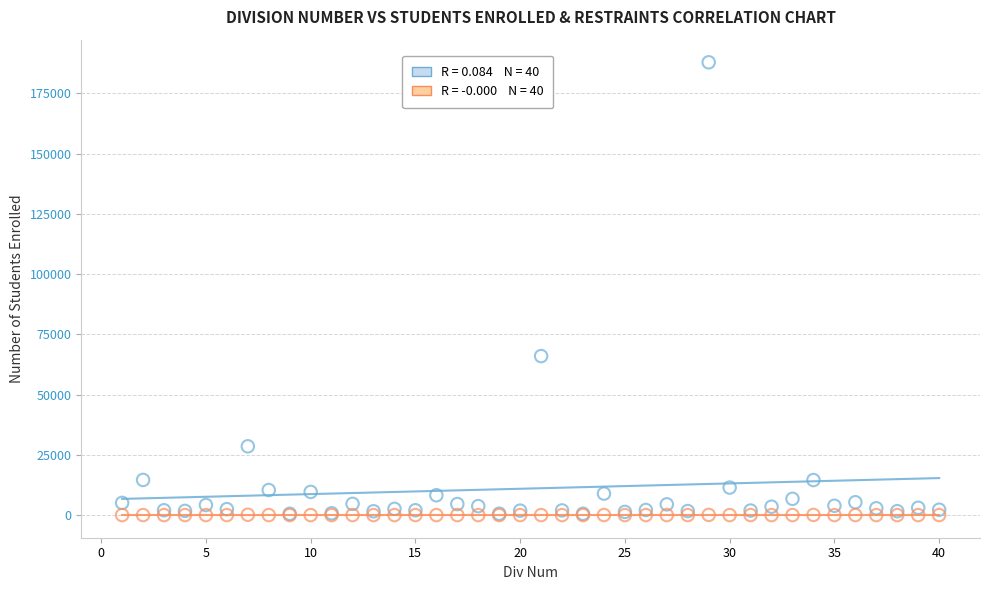

Across all series, what Y value is closest to 93917?

65966